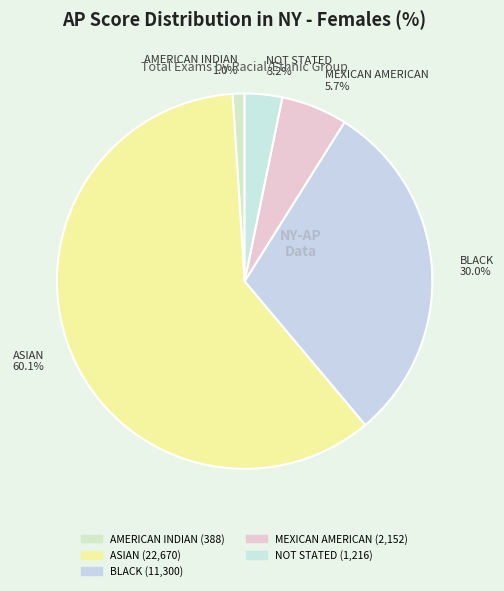

Does ASIAN account for over 50% of the chart?

Yes